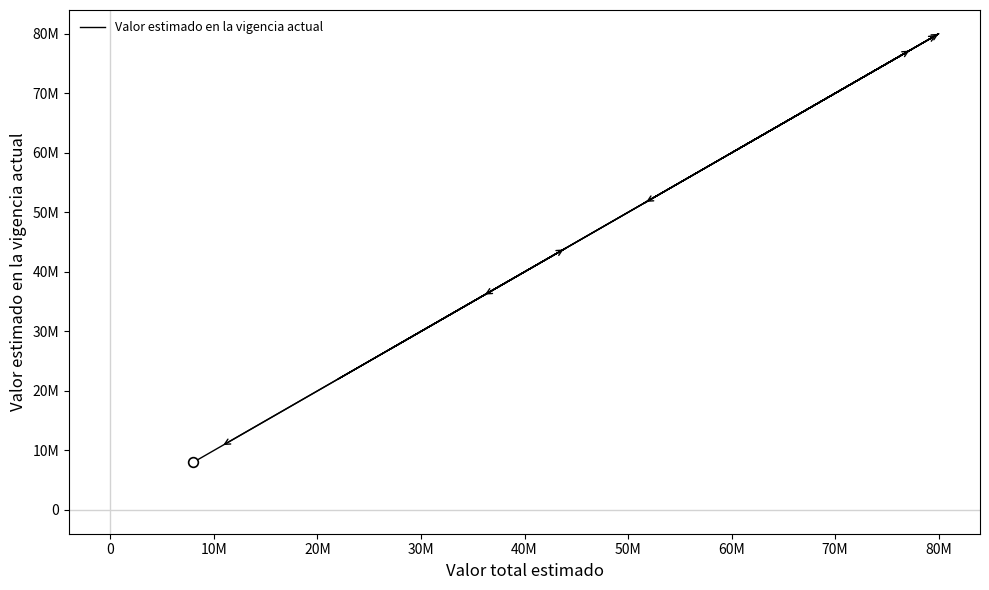

How many distinct data groups are displayed?

1